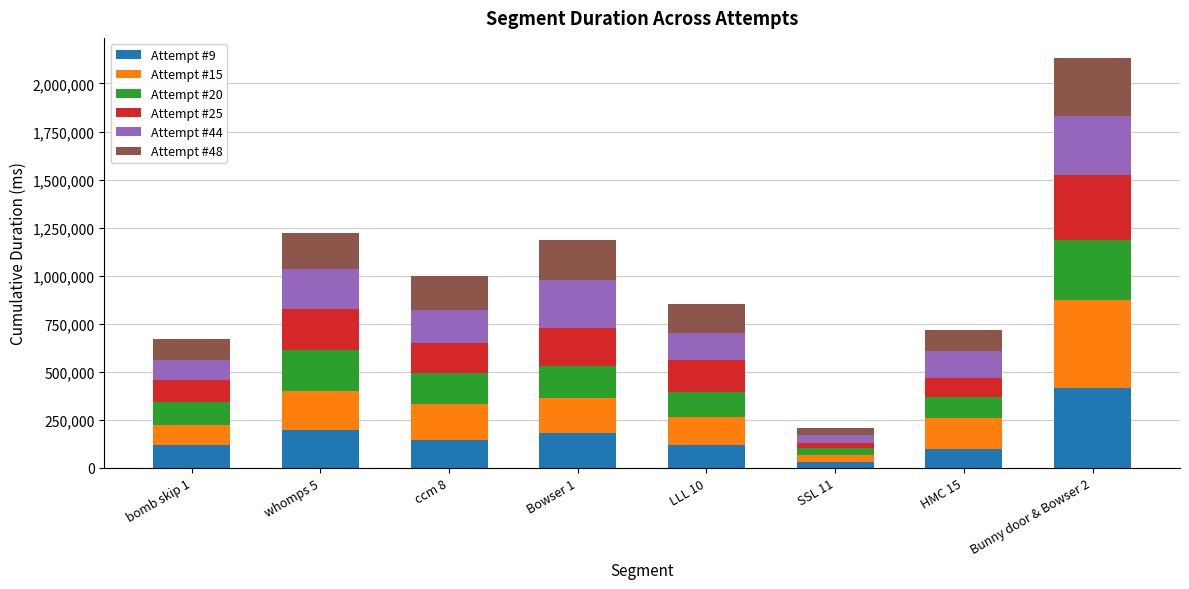

The value of Attempt #9 at HMC 15 is 172147. True or false?

False